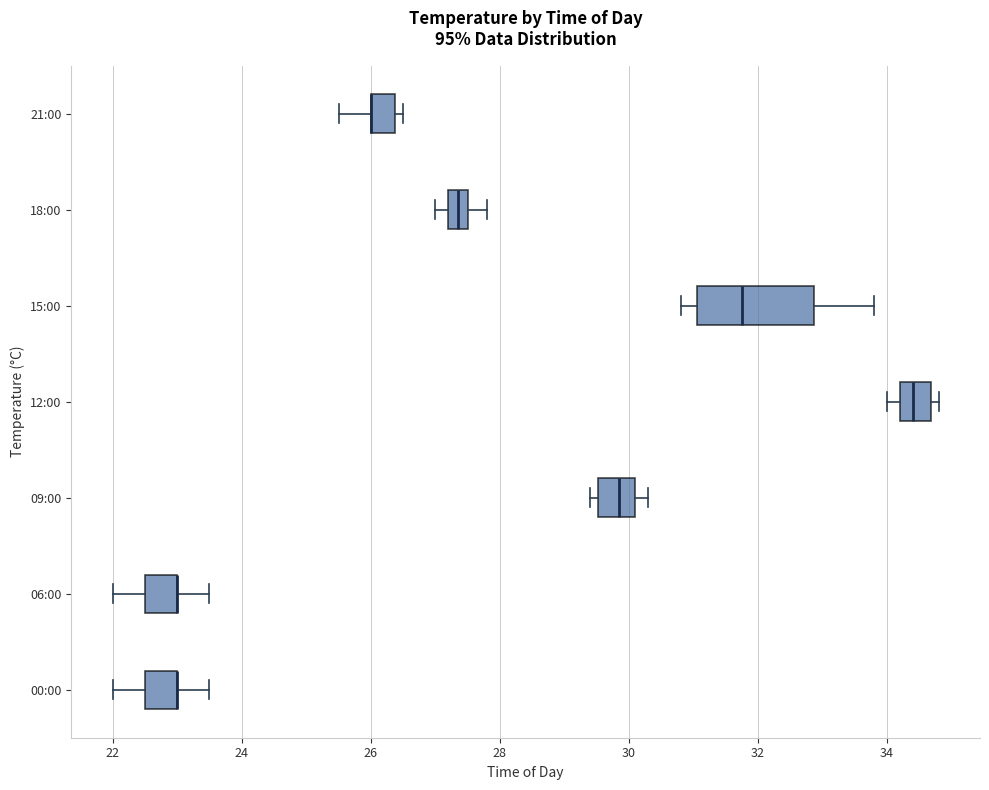

Reading bottom to top, transcribe this box plot: for each box, give where its median line is, the range the box spans, and where its two whiskers end, as read against the x-axis. The values are not printed on the chart, so give them approximately, as read against the axis.

00:00: median 23.0 (drawn on the box's right edge), box 22.6 to 23.0, whiskers 22.0 to 23.6
06:00: median 23.0 (drawn on the box's right edge), box 22.6 to 23.0, whiskers 22.0 to 23.6
09:00: median 29.8, box 29.6 to 30.2, whiskers 29.4 to 30.4
12:00: median 34.4, box 34.2 to 34.6, whiskers 34.0 to 34.8
15:00: median 31.8, box 31.0 to 32.8, whiskers 30.8 to 33.8
18:00: median 27.4, box 27.2 to 27.6, whiskers 27.0 to 27.8
21:00: median 26.0 (drawn on the box's left edge), box 26.0 to 26.4, whiskers 25.6 to 26.6